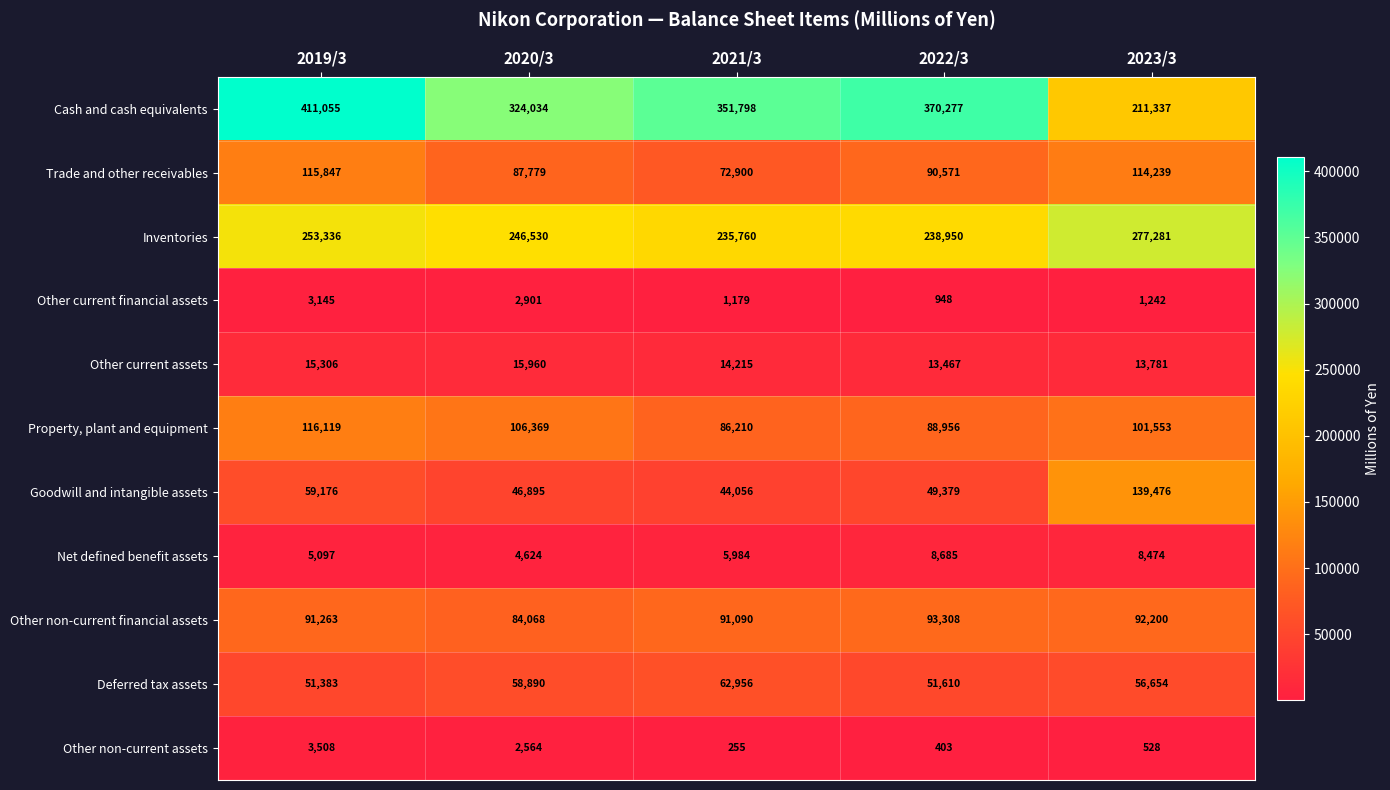

What is the sum of the Trade and other receivables values at 2023/3 and 2019/3?

230086